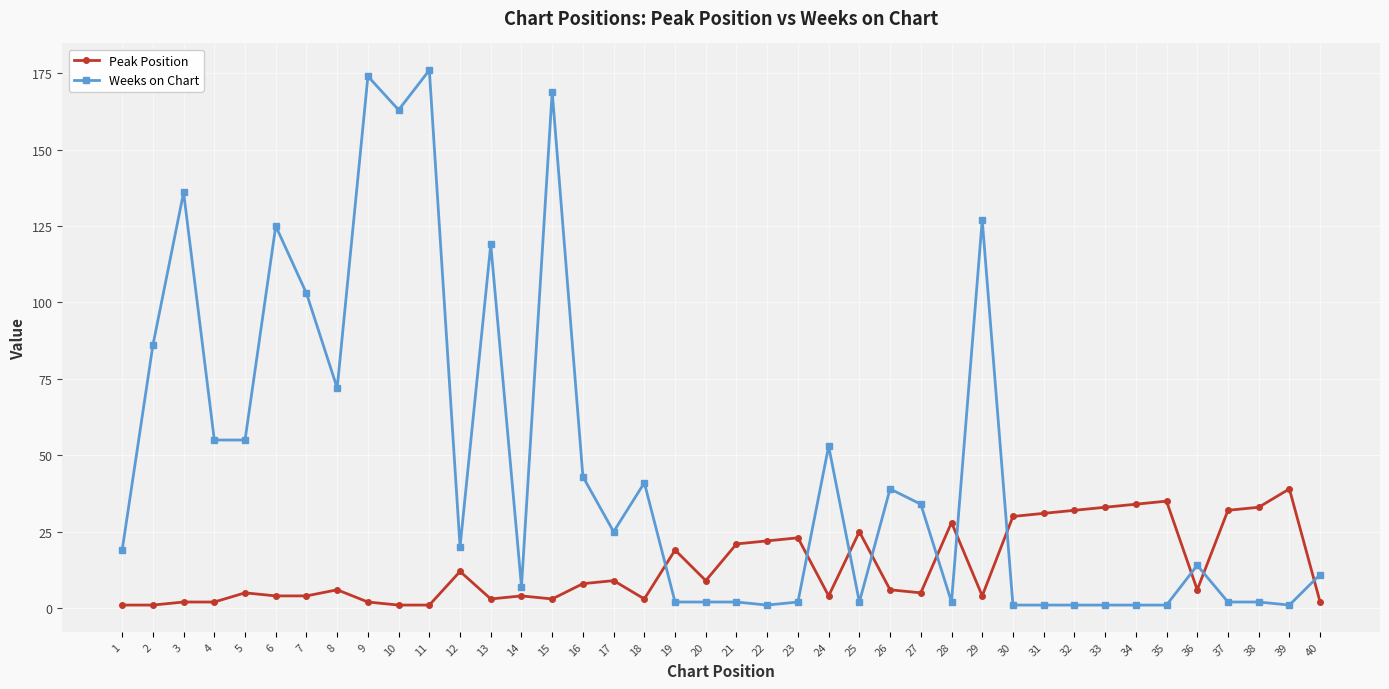

Is the value of Weeks on Chart at 7 greater than the value of Peak Position at 24?

Yes